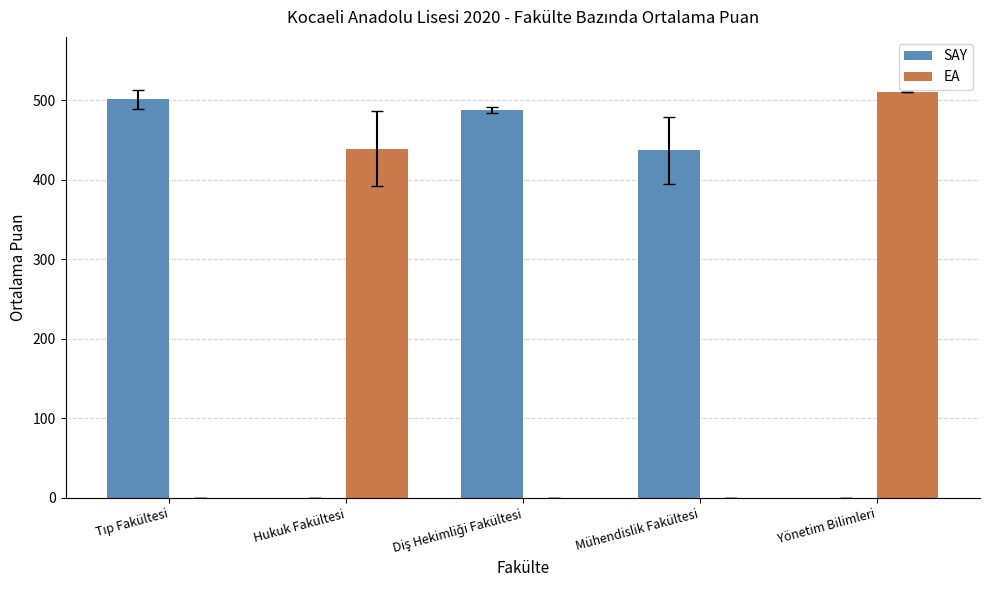

What value does the SAY series have at Mühendislik Fakültesi?

437.1